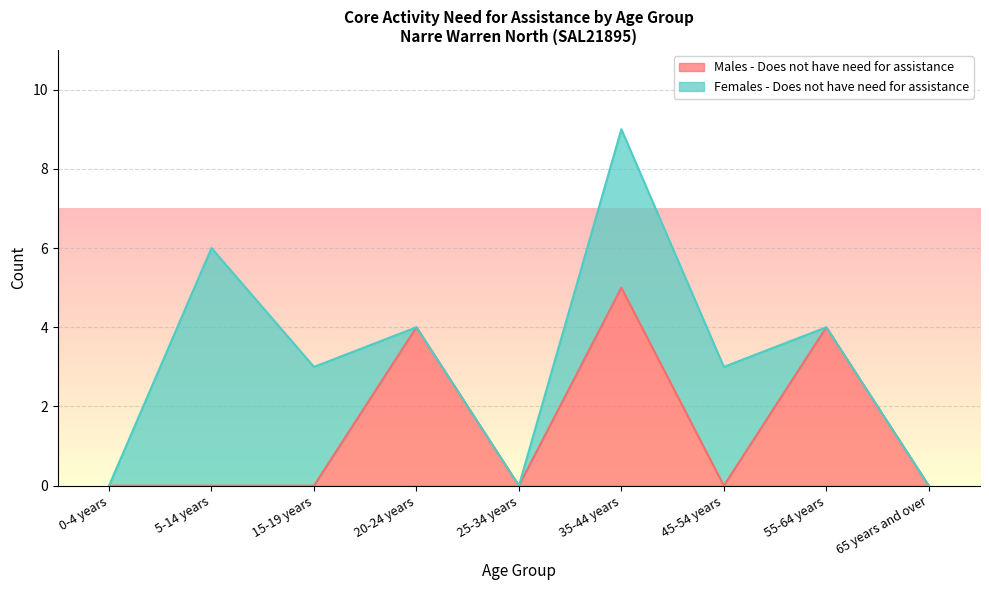

What is the sum of all values?

13